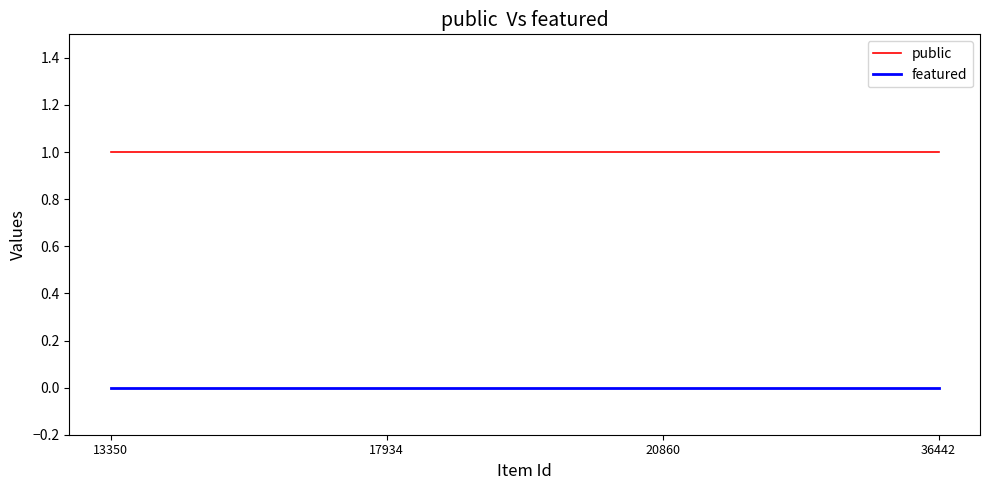

True or false: public has a value of 1 at 20860.

True